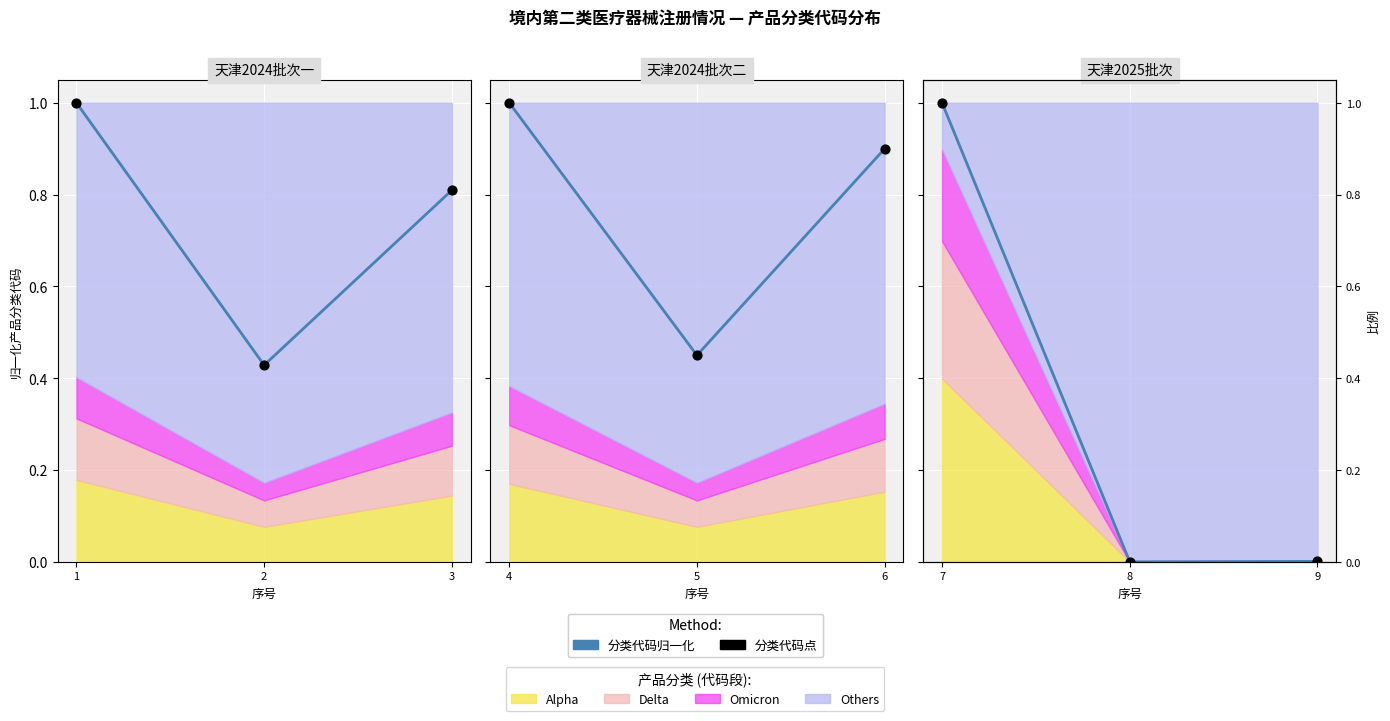

At which category is the sum across all series the highest?

1